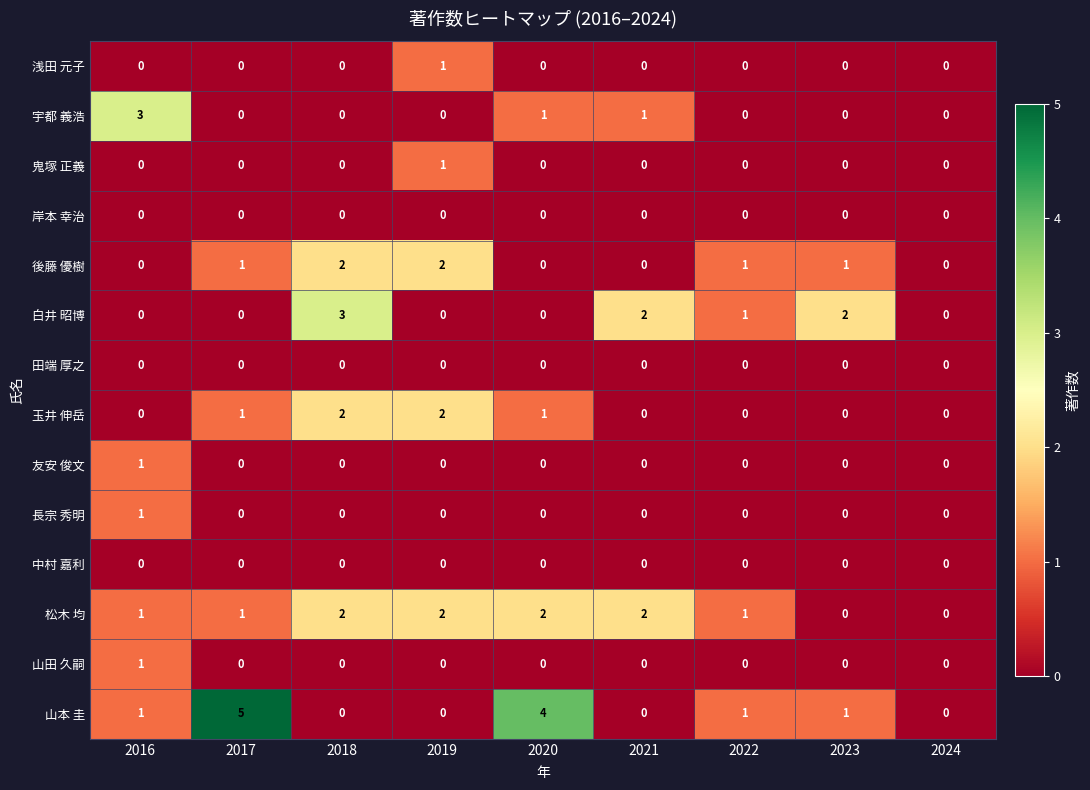

Which series has the largest range (max minus min)?

山本 圭